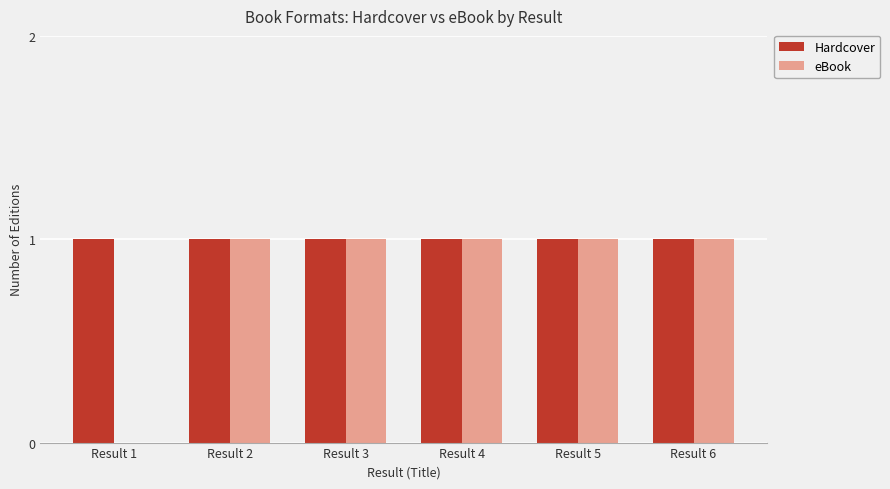

Read the eBook value at Result 4.

1